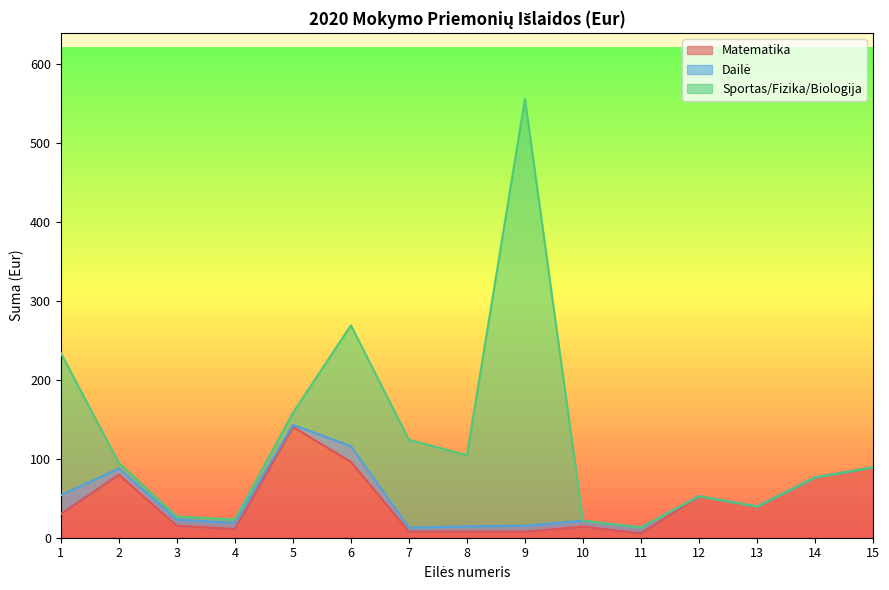

Which series has the widest spread of values?

Sportas/Fizika/Biologija